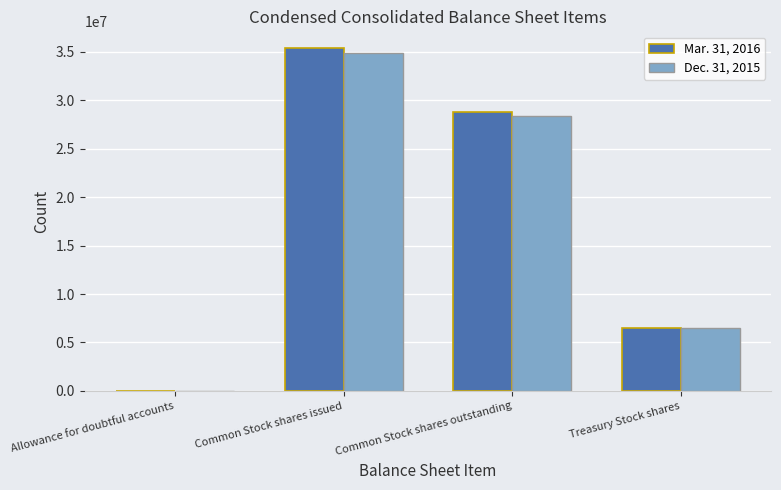

Reading left to right, what are all the values shown in this chart?

Mar. 31, 2016: 15	35334795	28818901	6515894
Dec. 31, 2015: 15	34845310	28329416	6515894